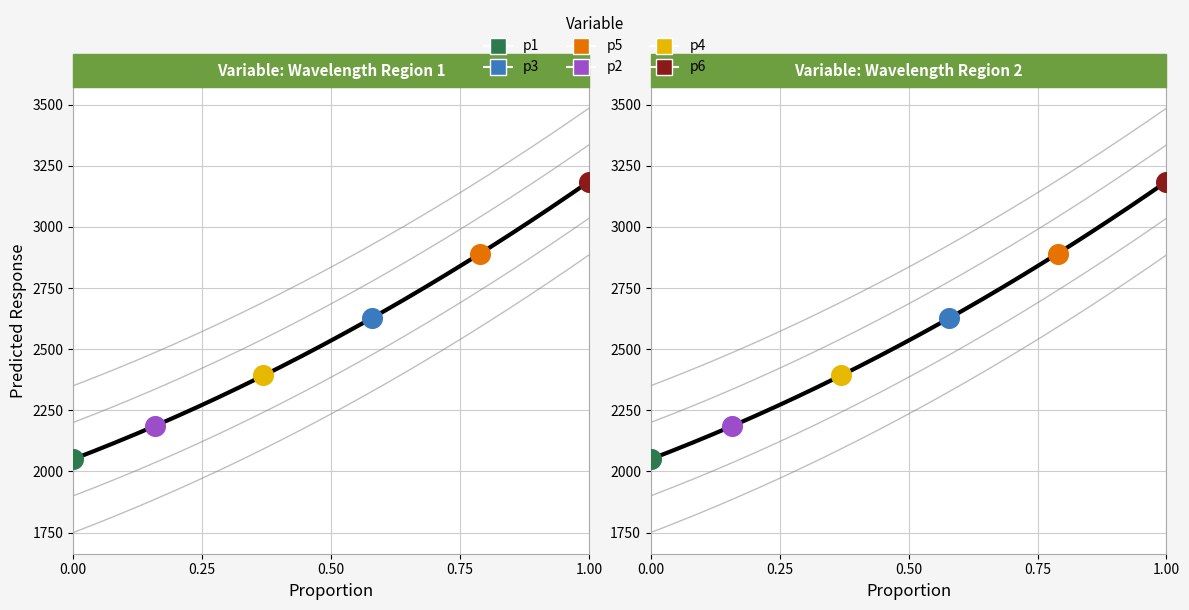

Between 221.6902 and 220.9264, which is larger?

221.6902